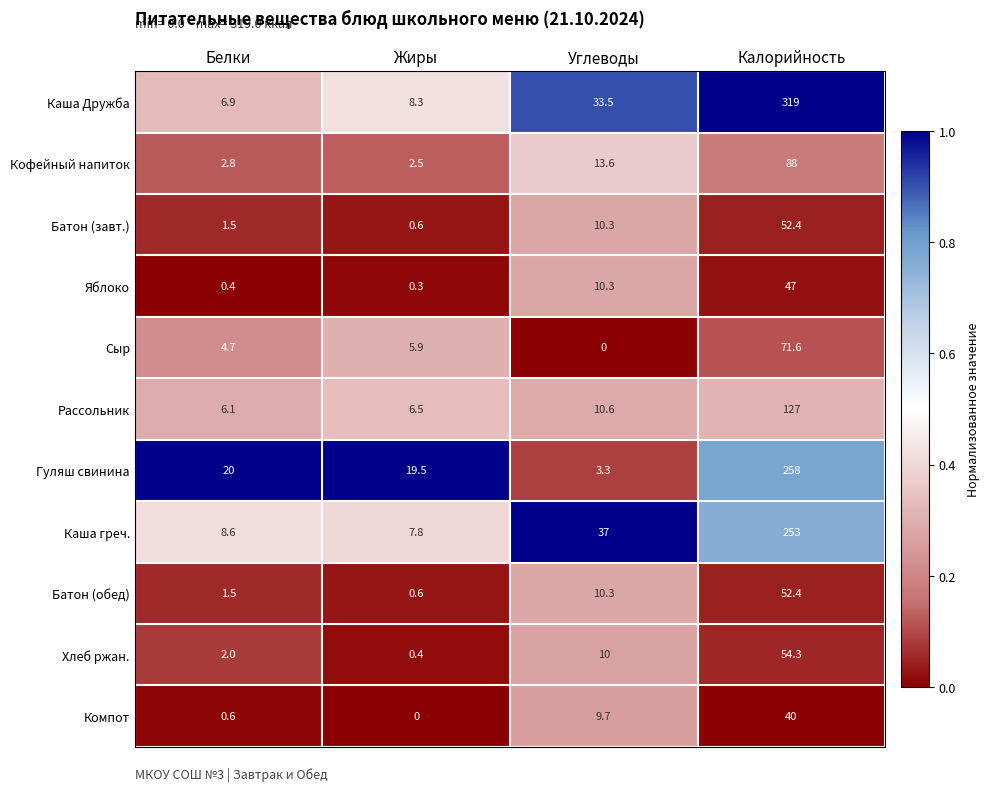

At which label does Батон (обед) reach its minimum?

Жиры